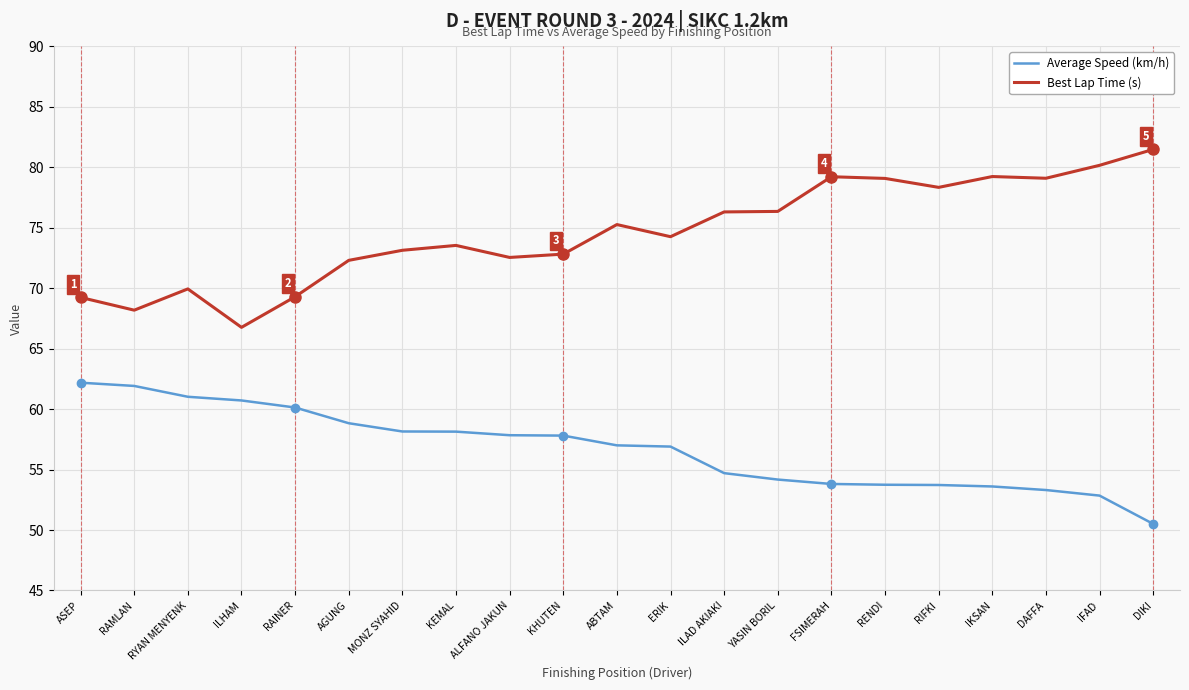

True or false: Average Speed (km/h) and Best Lap Time (s) intersect in this chart.

False